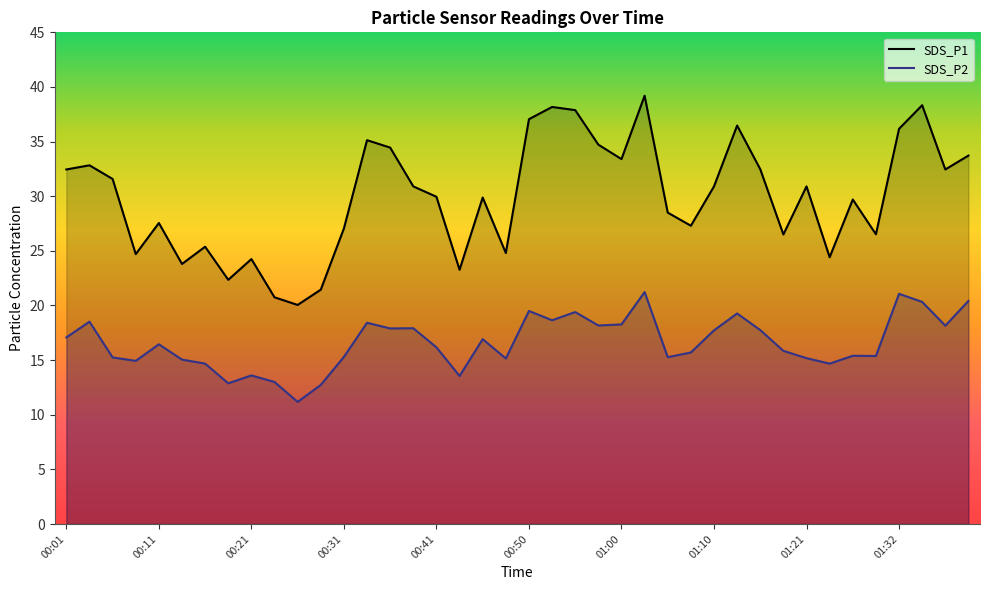

What is the sum of all SDS_P2 values?

664.1